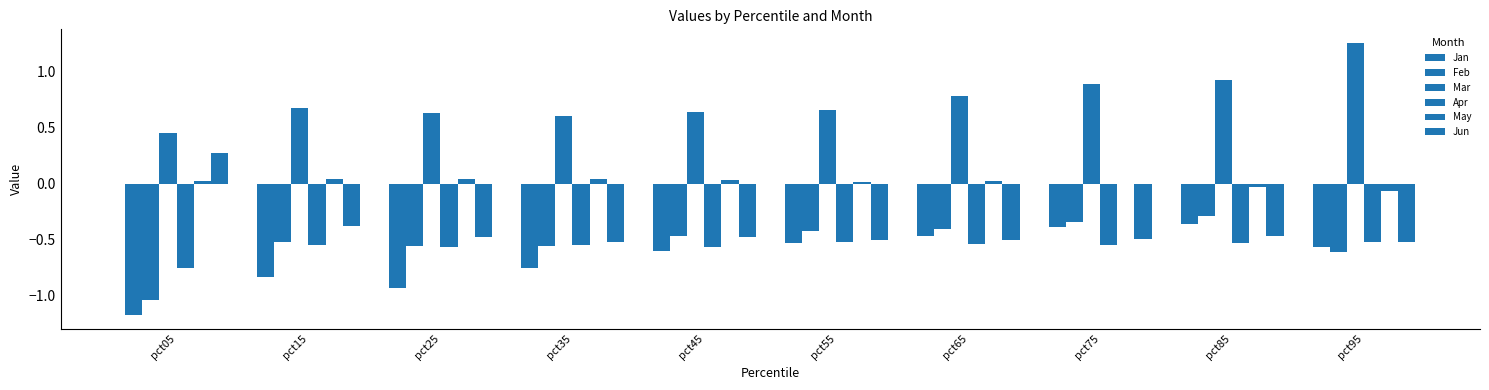

List the series in order of their peak value, lowest first.

Apr, Jan, Feb, May, Jun, Mar